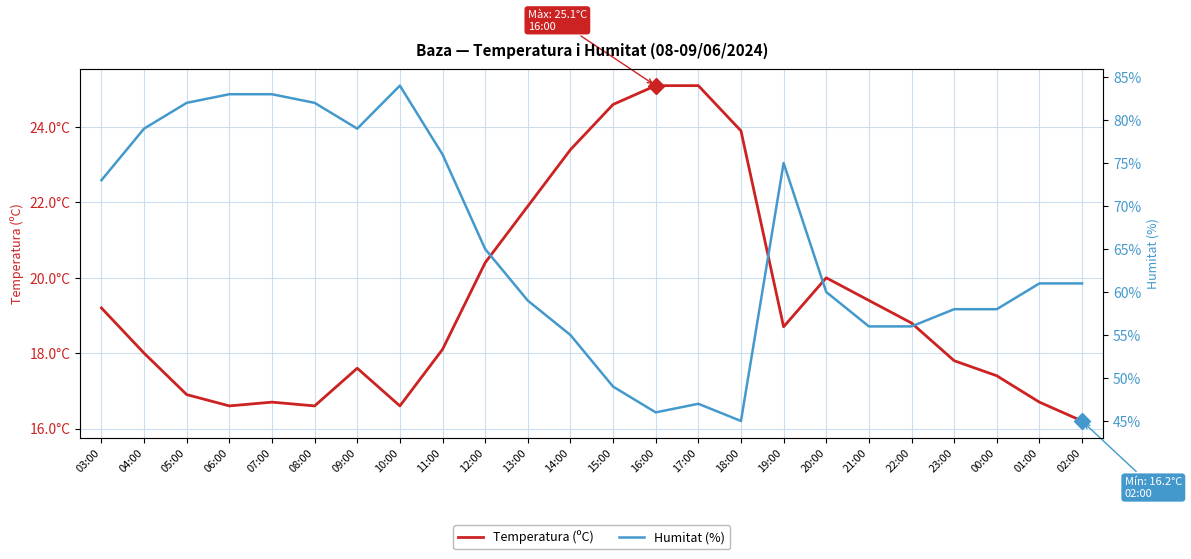

At 03:00, list the series in order from largest to smallest.

Humitat (%), Temperatura (ºC)